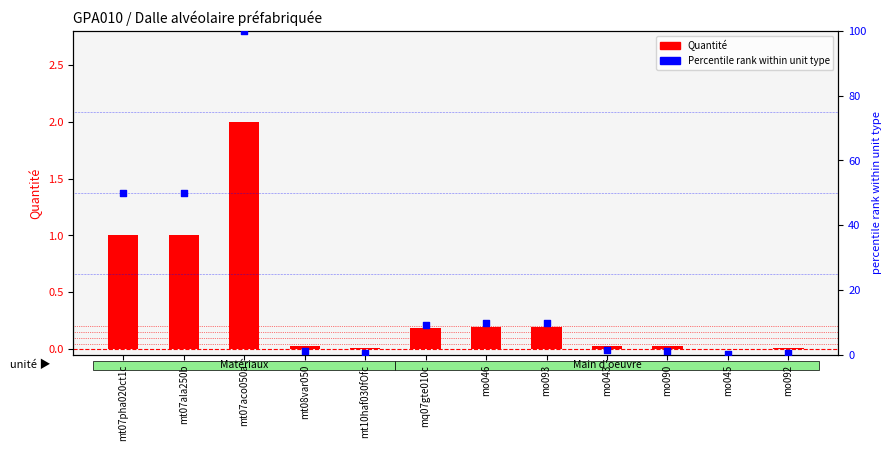

At which category is the sum across all series the highest?

mt07aco050a